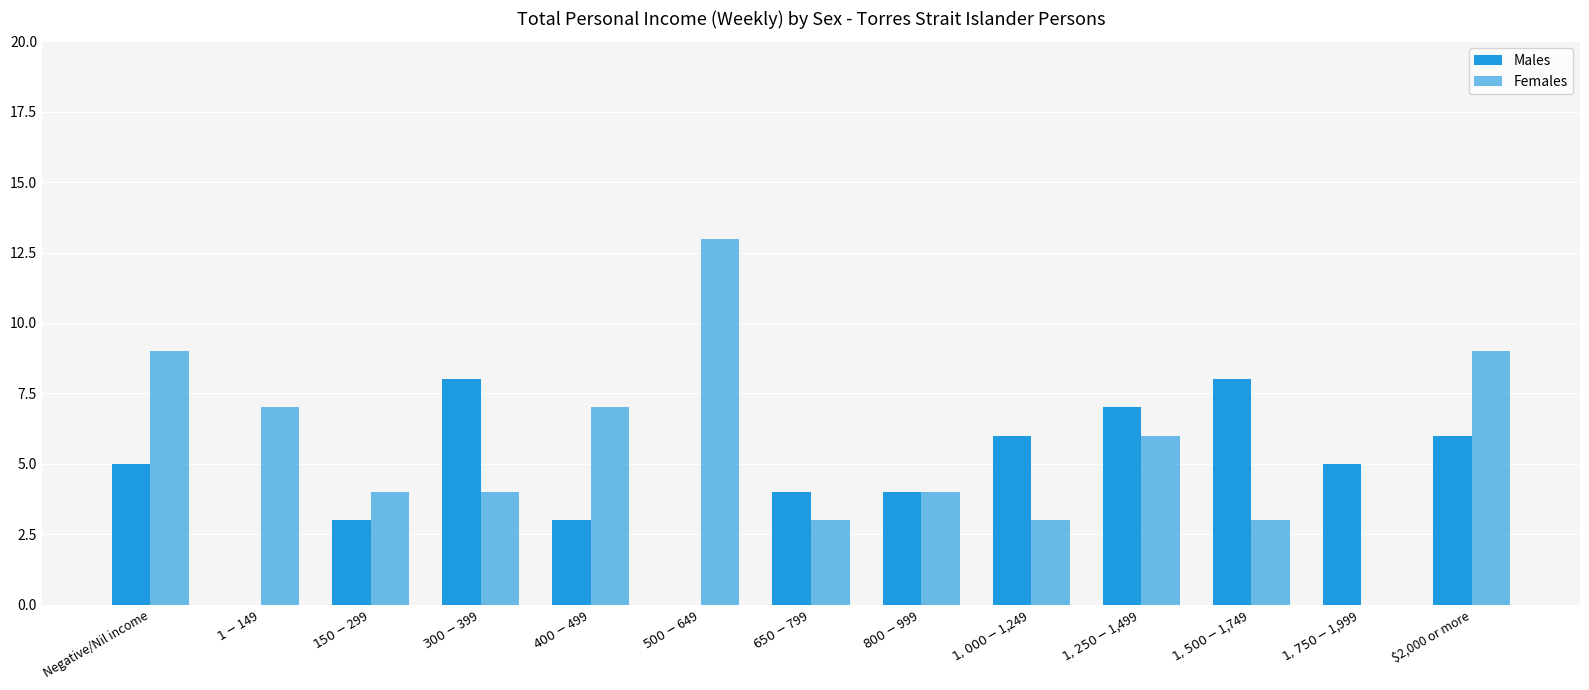

How many groups of bars are there?

13